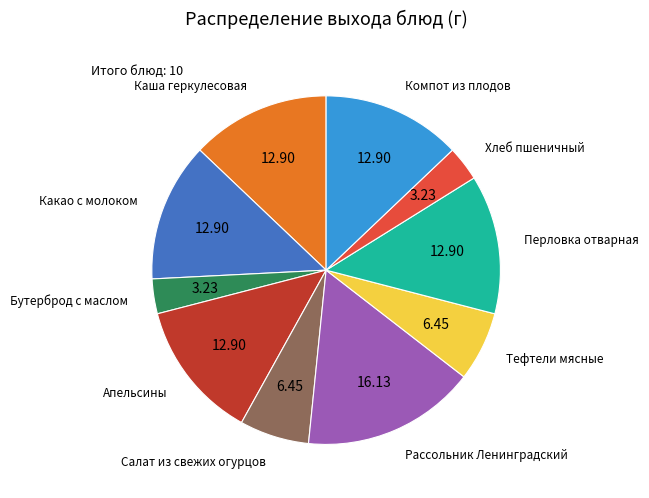

Does any single category account for the majority?

No